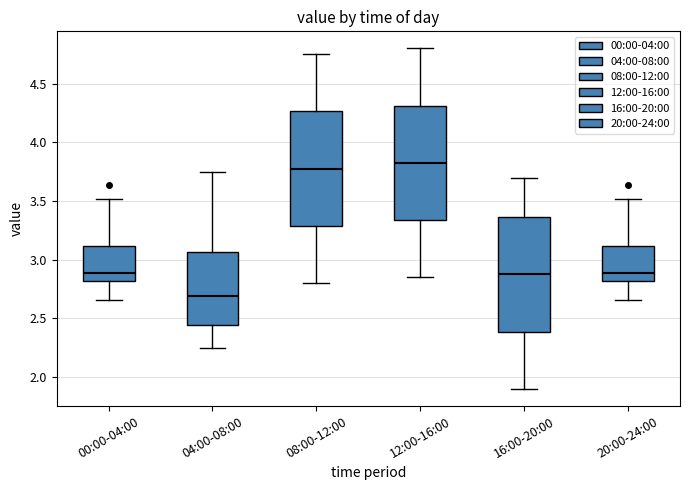

Reading left to right, transcribe this box plot: for each box, give where its median line is, the range the box spans, and where its two whiskers end, as read against the y-axis. The values are not printed on the chart, so give them approximately, as read against the axis.

00:00-04:00: median 2.90, box 2.80 to 3.10, whiskers 2.65 to 3.50
04:00-08:00: median 2.70, box 2.45 to 3.05, whiskers 2.25 to 3.75
08:00-12:00: median 3.80, box 3.30 to 4.25, whiskers 2.80 to 4.75
12:00-16:00: median 3.85, box 3.35 to 4.30, whiskers 2.85 to 4.80
16:00-20:00: median 2.90, box 2.40 to 3.35, whiskers 1.90 to 3.70
20:00-24:00: median 2.90, box 2.80 to 3.10, whiskers 2.65 to 3.50